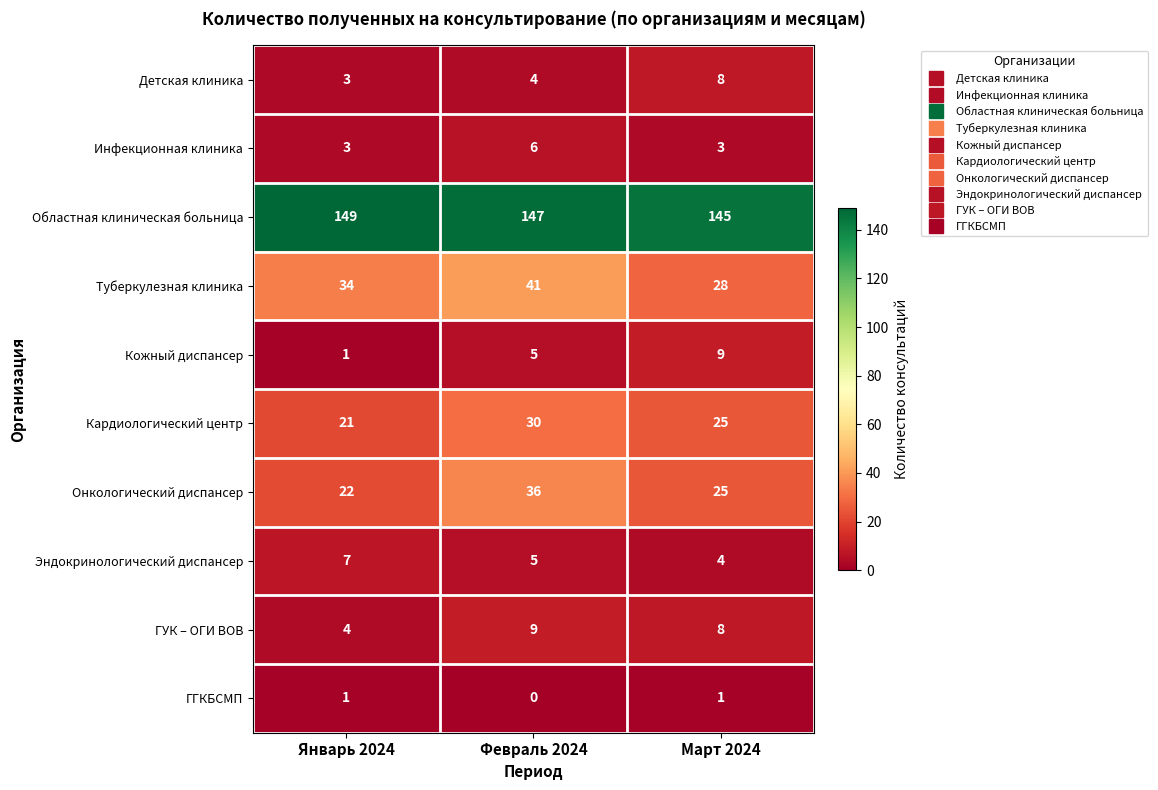

How many data points in Туберкулезная клиника are less than 34?

1